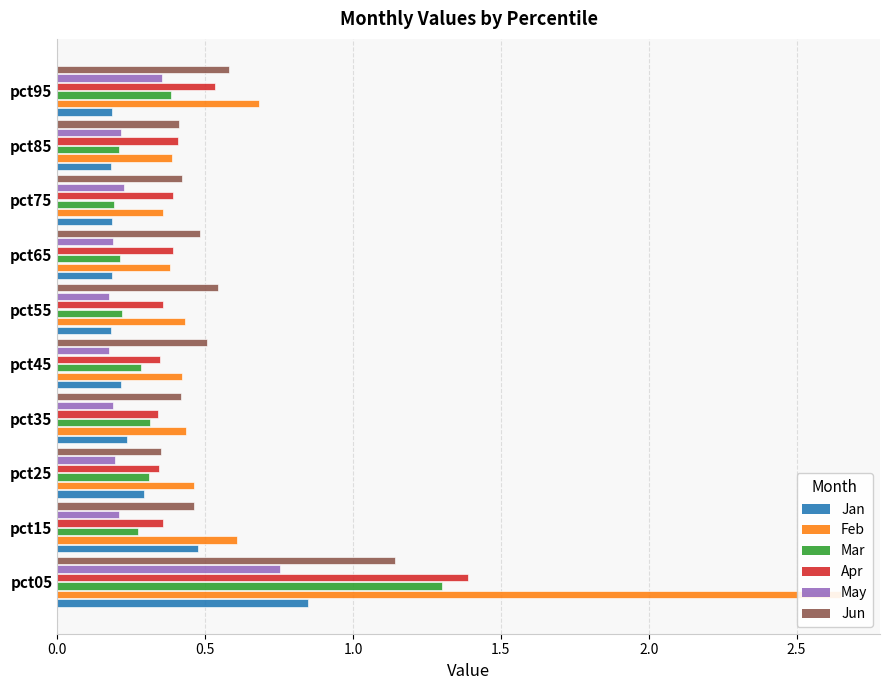

What value does the Apr series have at pct15?

0.4